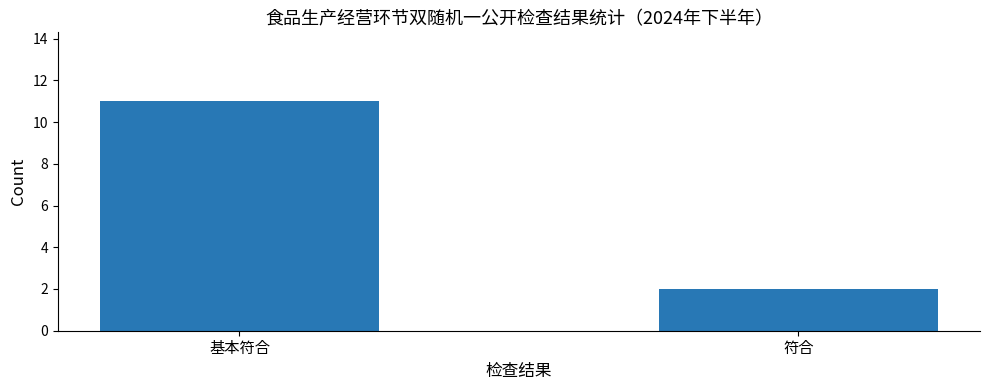

What is the label of the 2nd bar from the right?

基本符合